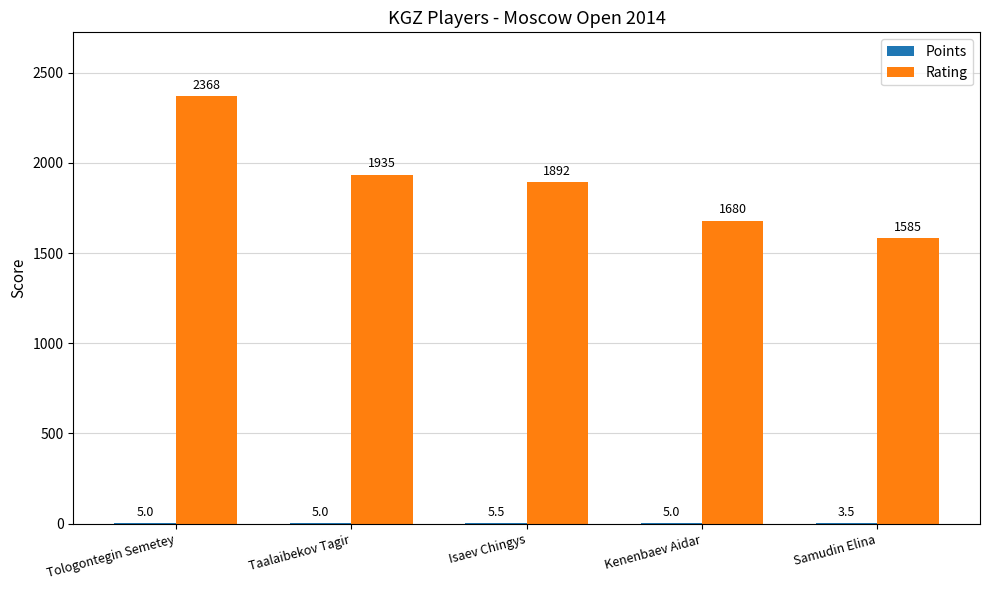

What is the difference between the Rating values at Isaev Chingys and Samudin Elina?

307.0